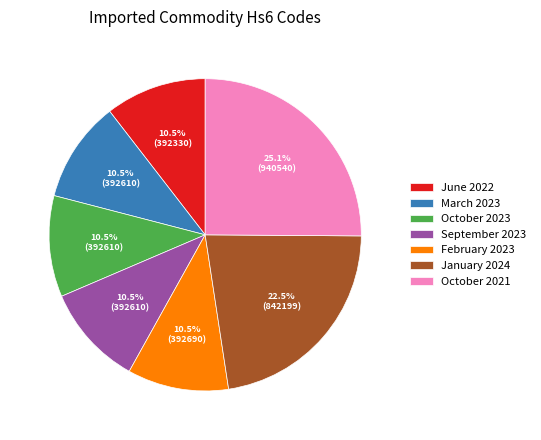

Do January 2024 and October 2023 together represent more than half of the pie?

No